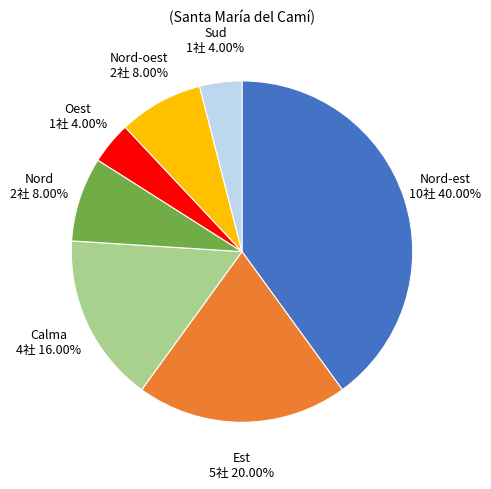

Is there a majority slice in this chart?

No